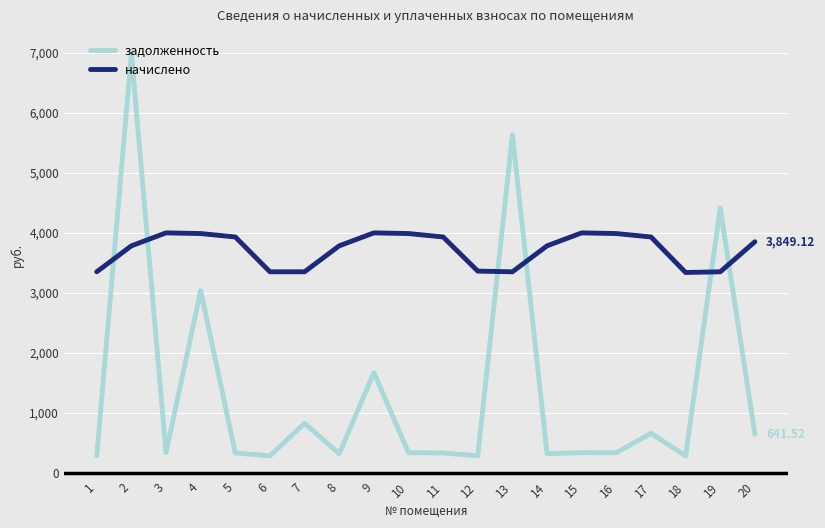

Between which two adjacent categories do начислено and задолженность first intersect?

1 and 2